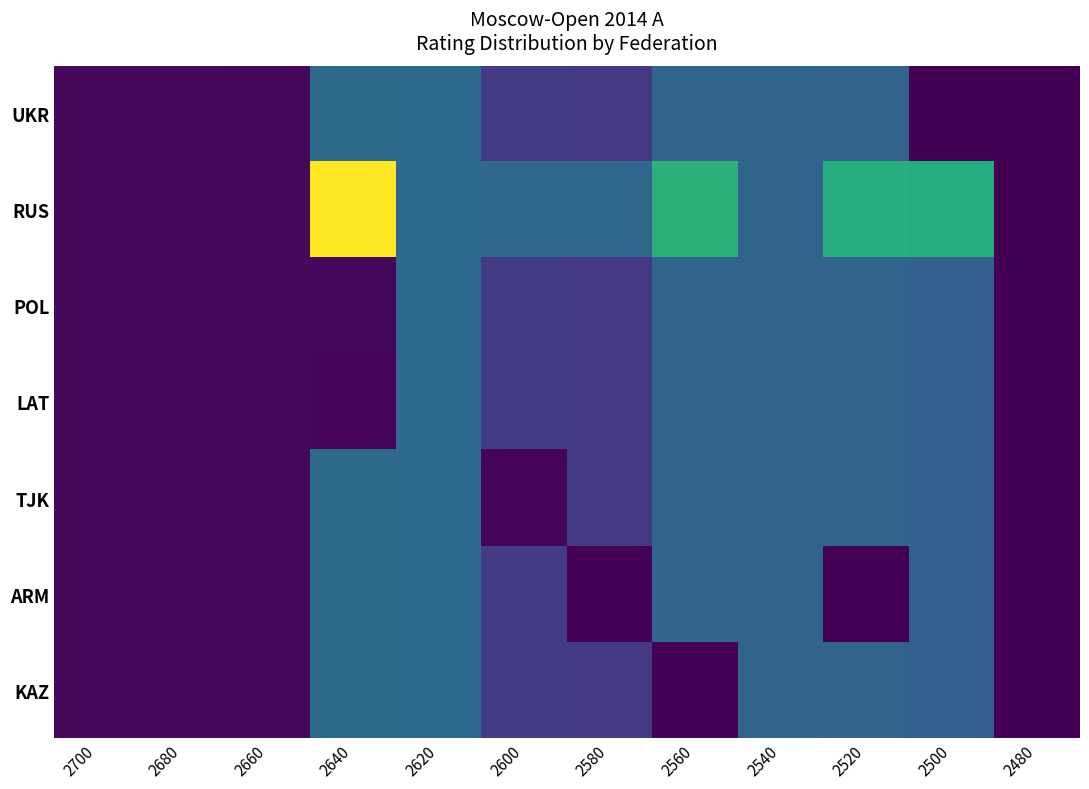

Reading left to right, list all the values displayed in this chart.

UKR: 2700=2710.0	2680=2690.0	2660=2666.0	2640=5300.3	2620=5261.5	2600=3920.5	2580=3875.5	2560=5136.5	2540=5111.0	2520=5071.5	2500=2507.0	2480=2495.0
RUS: 2700=2710.0	2680=2690.0	2660=2669.0	2640=10608.0	2620=5255.0	2600=5228.0	2580=5167.0	2560=7709.0	2540=5111.0	2520=7609.0	2500=7520.0	2480=2493.0
POL: 2700=2710.0	2680=2690.0	2660=2663.0	2640=2651.0	2620=5268.0	2600=3920.5	2580=3875.5	2560=5136.5	2540=5111.0	2520=5071.5	2500=5013.5	2480=2493.0
LAT: 2700=2710.0	2680=2690.0	2660=2666.0	2640=2642.0	2620=5261.5	2600=3920.5	2580=3875.5	2560=5136.5	2540=5111.0	2520=5071.5	2500=5013.5	2480=2493.0
TJK: 2700=2710.0	2680=2690.0	2660=2666.0	2640=5300.3	2620=5261.5	2600=2613.0	2580=3875.5	2560=5136.5	2540=5111.0	2520=5071.5	2500=5013.5	2480=2493.0
ARM: 2700=2710.0	2680=2690.0	2660=2666.0	2640=5300.3	2620=5261.5	2600=3920.5	2580=2584.0	2560=5136.5	2540=5111.0	2520=2534.0	2500=5013.5	2480=2493.0
KAZ: 2700=2710.0	2680=2690.0	2660=2666.0	2640=5300.3	2620=5261.5	2600=3920.5	2580=3875.5	2560=2564.0	2540=5111.0	2520=5071.5	2500=5013.5	2480=2491.0